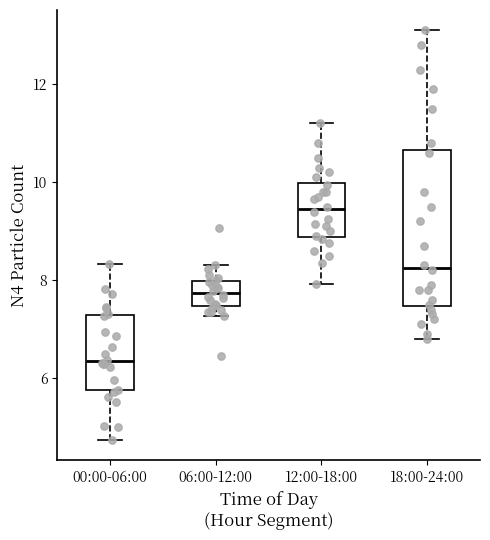

Reading left to right, read every box against the y-axis: the position of its median line, the range the box covers, and the ends of its whiskers. The values are not printed on the chart, so give them approximately, as read against the axis.

00:00-06:00: median 6.4, box 5.8 to 7.2, whiskers 4.8 to 8.4
06:00-12:00: median 7.8, box 7.4 to 8.0, whiskers 7.2 to 8.4
12:00-18:00: median 9.4, box 8.8 to 10.0, whiskers 8.0 to 11.2
18:00-24:00: median 8.2, box 7.4 to 10.6, whiskers 6.8 to 13.2